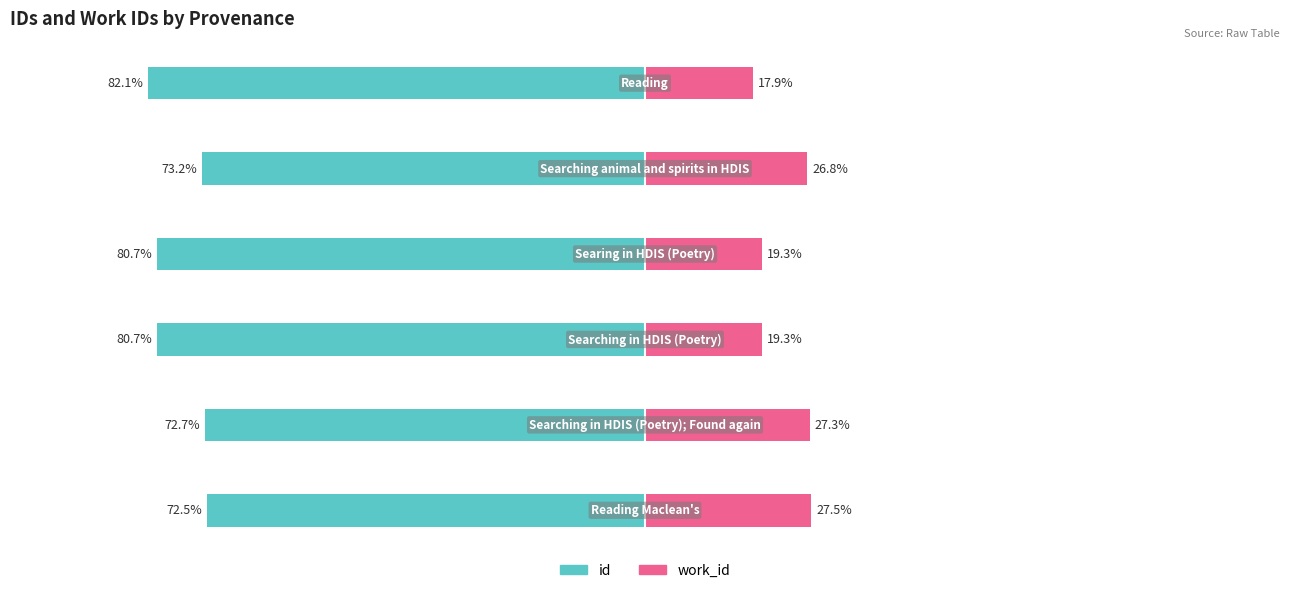

Rank the categories by id value from lowest to highest.

5, 3, 2, 4, 1, 0